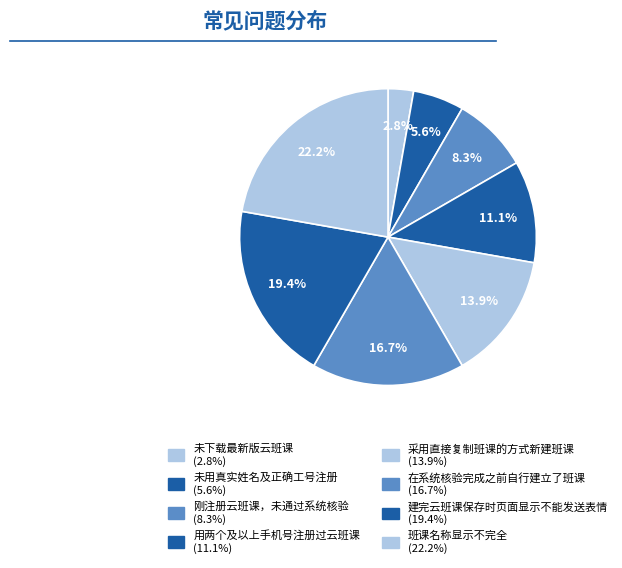

How many segments does this pie chart have?

8